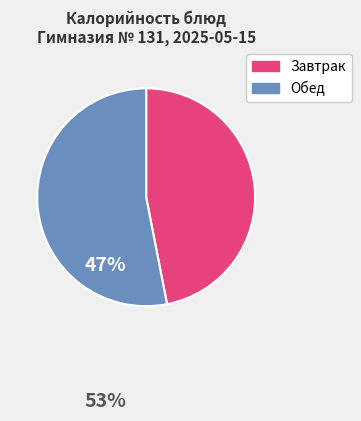

Is there any slice that represents more than half of the pie?

Yes